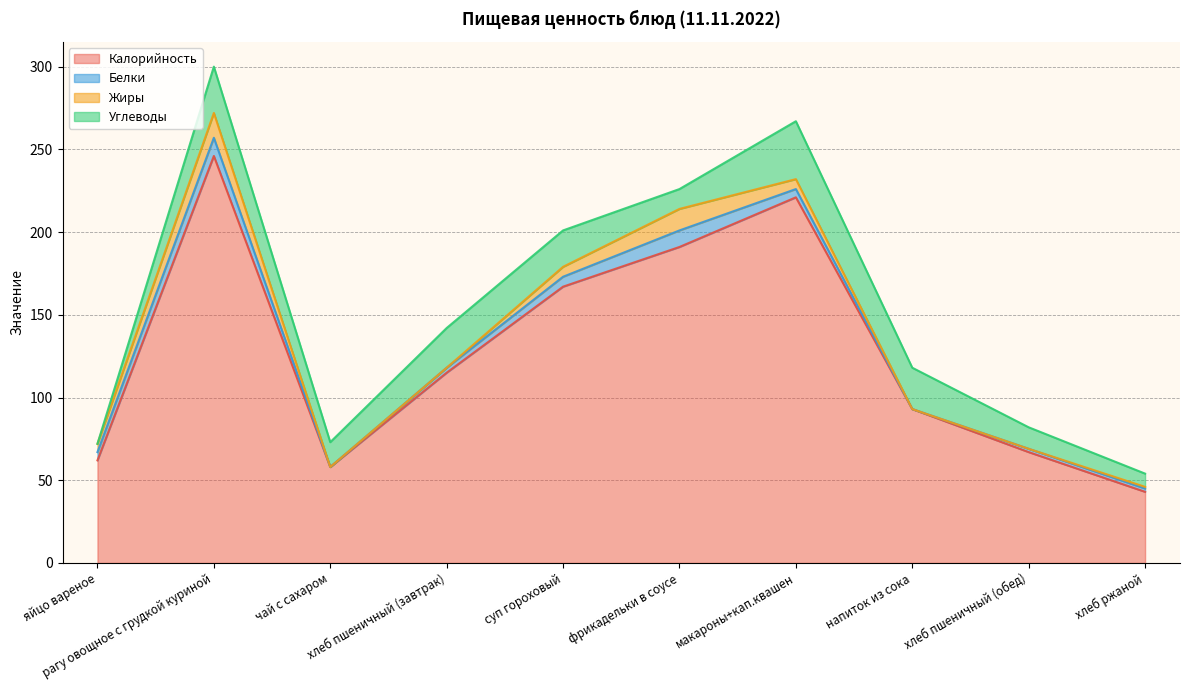

Where is Белки nearest to the value 5?

яйцо вареное